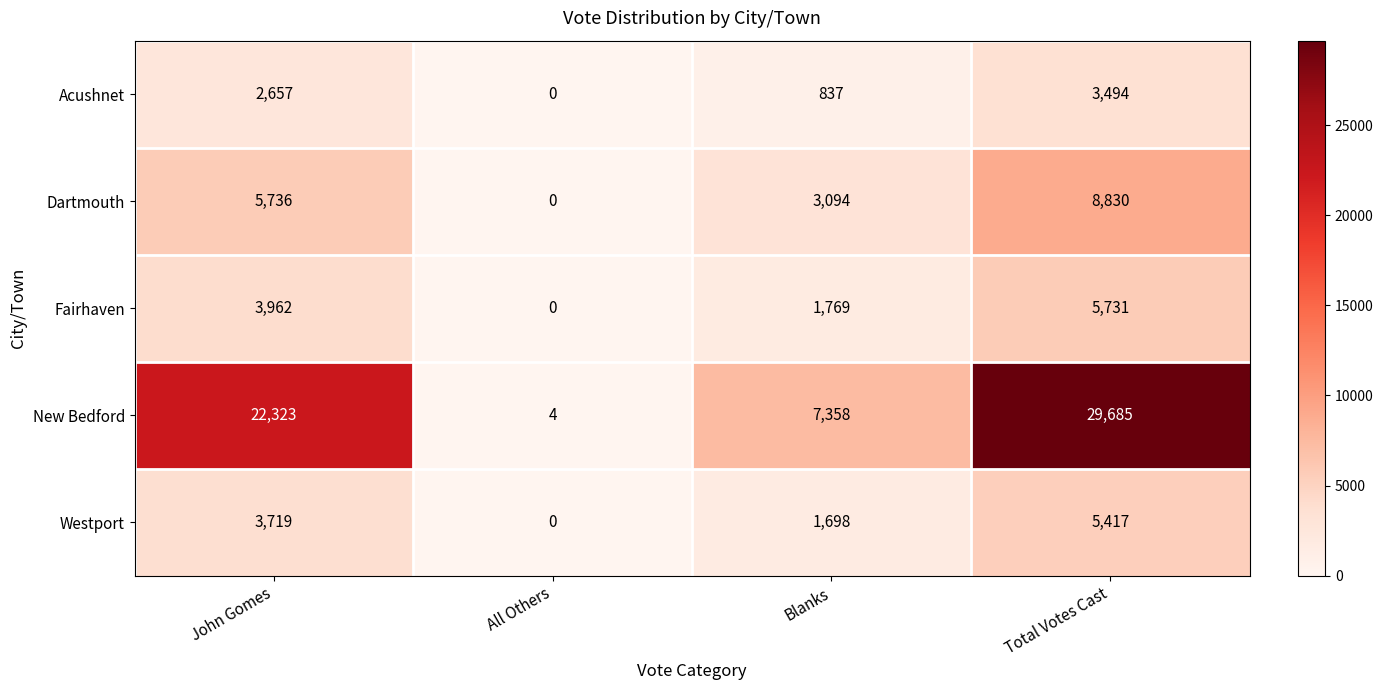

What is the total value across all series at John Gomes?

38397